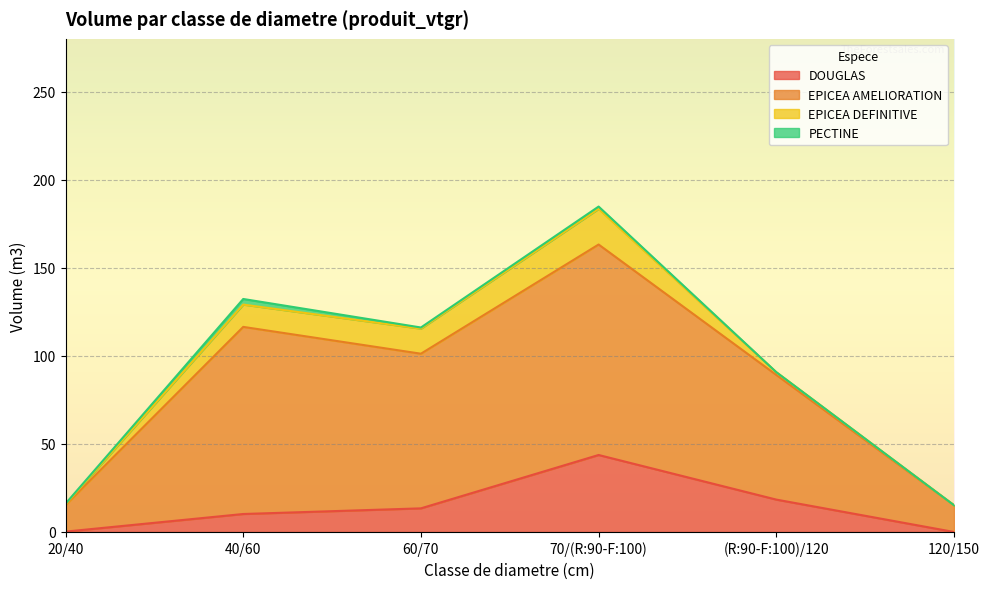

How many data points does each series have?

6